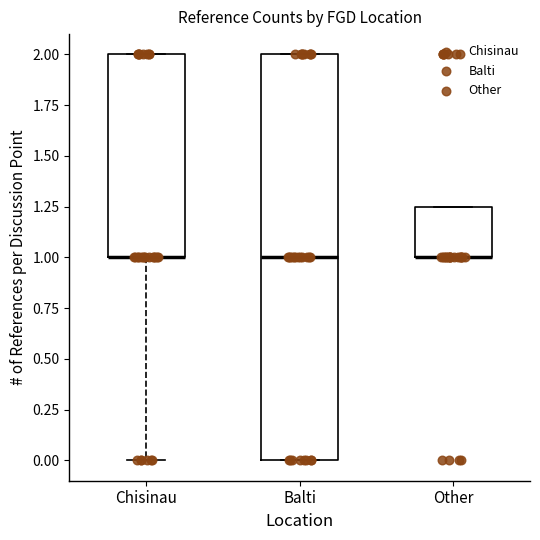

Where is the lower edge of the box for Other on the y-axis? The values are not printed on the chart, so give them approximately, as read against the axis.

1.00